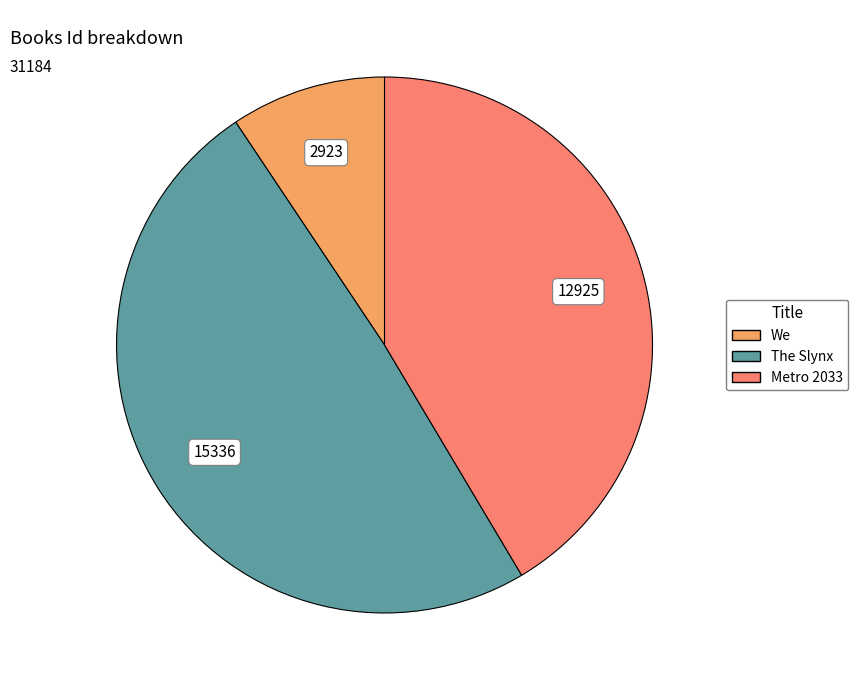

The We slice represents 9% of the pie. True or false?

True